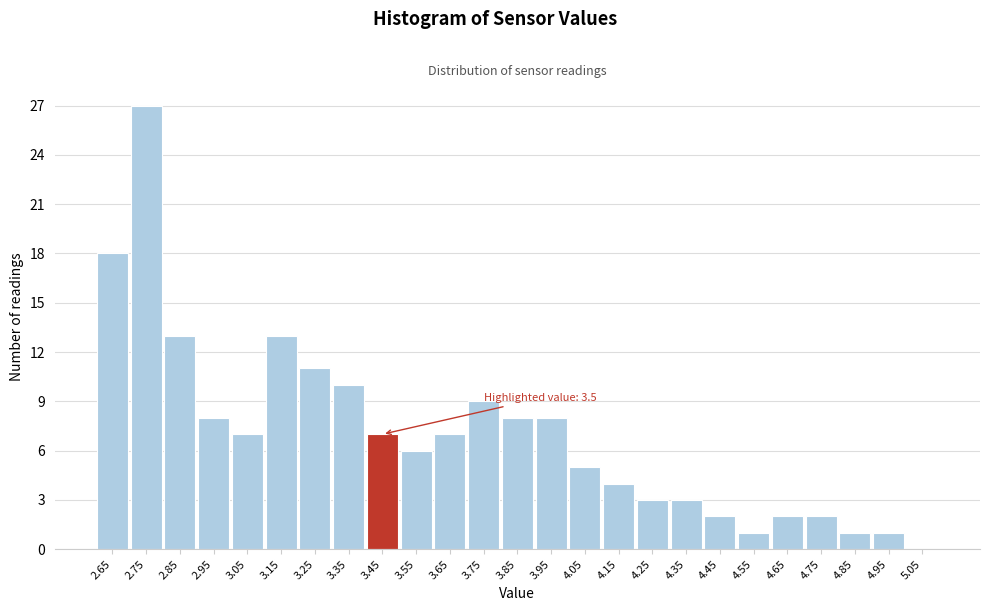

Reading right to left, extract all data points from this chart.

5.05=0	4.95=1	4.85=1	4.75=2	4.65=2	4.55=1	4.45=2	4.35=3	4.25=3	4.15=4	4.05=5	3.95=8	3.85=8	3.75=9	3.65=7	3.55=6	3.45=7	3.35=10	3.25=11	3.15=13	3.05=7	2.95=8	2.85=13	2.75=27	2.65=18